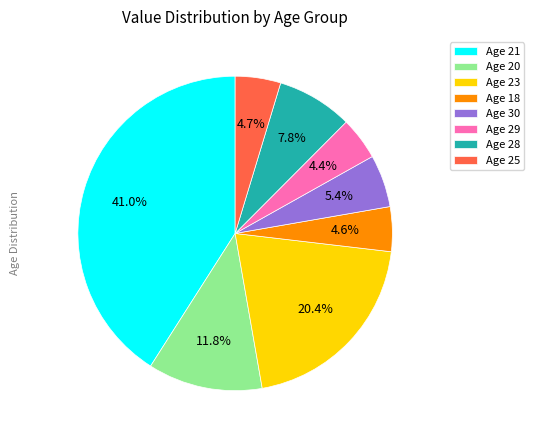

What portion of the pie excludes Age 30?

94.6%